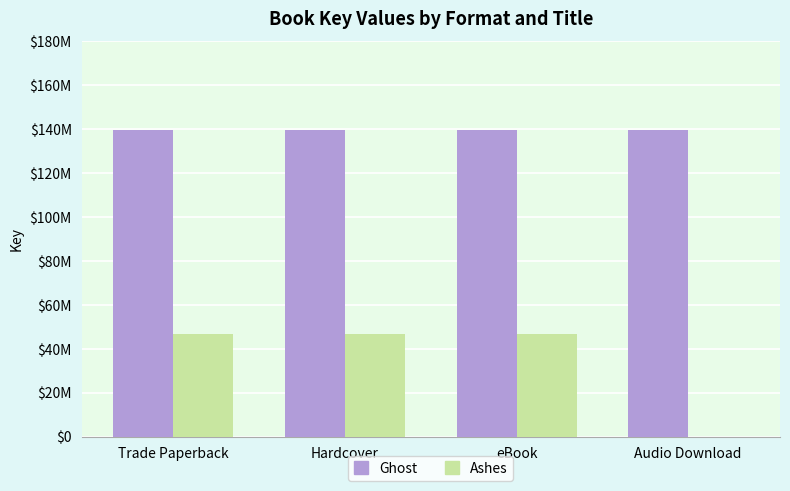

What is the difference between the highest and lowest values at Trade Paperback?

93113274